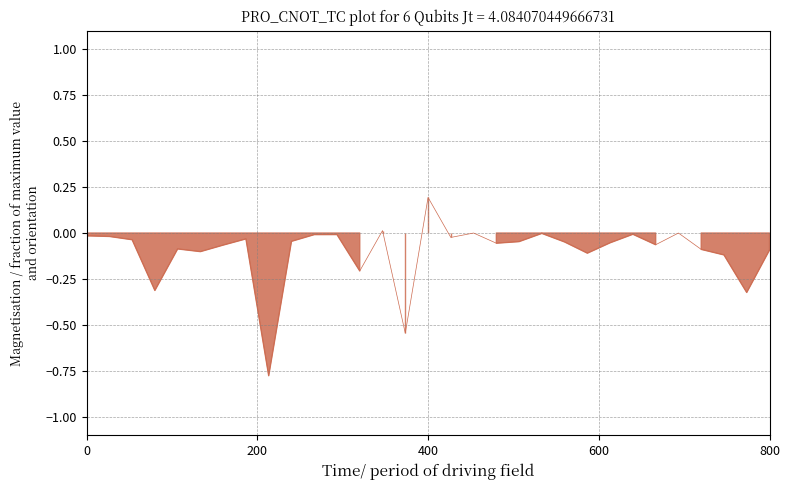

The value at 19 is -0.0. True or false?

True